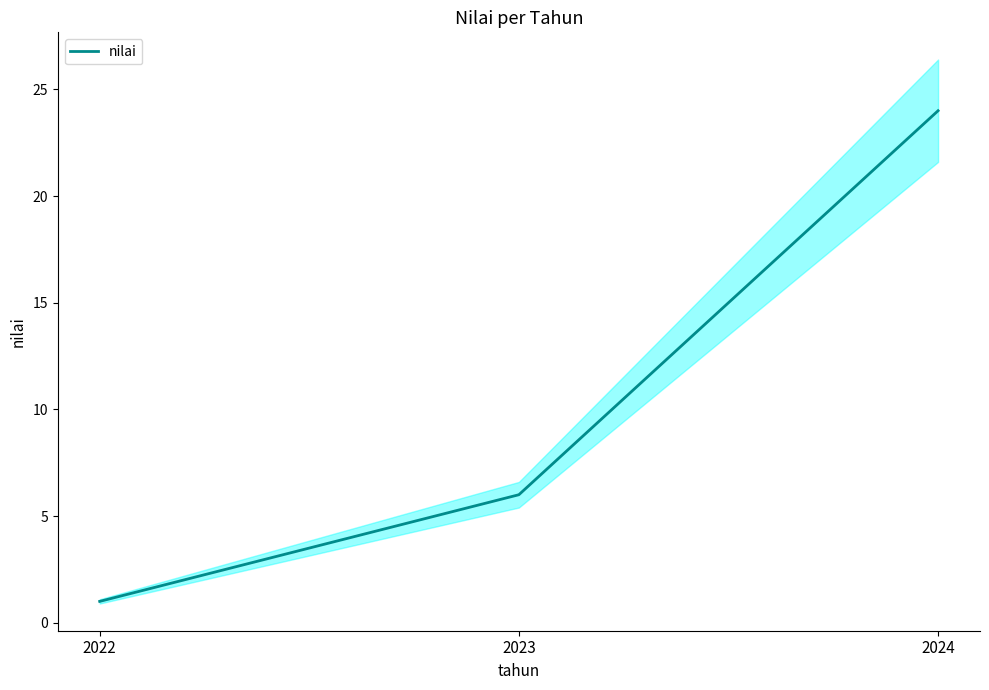

Reading right to left, transcribe all the data shown in this chart.

24	6	1